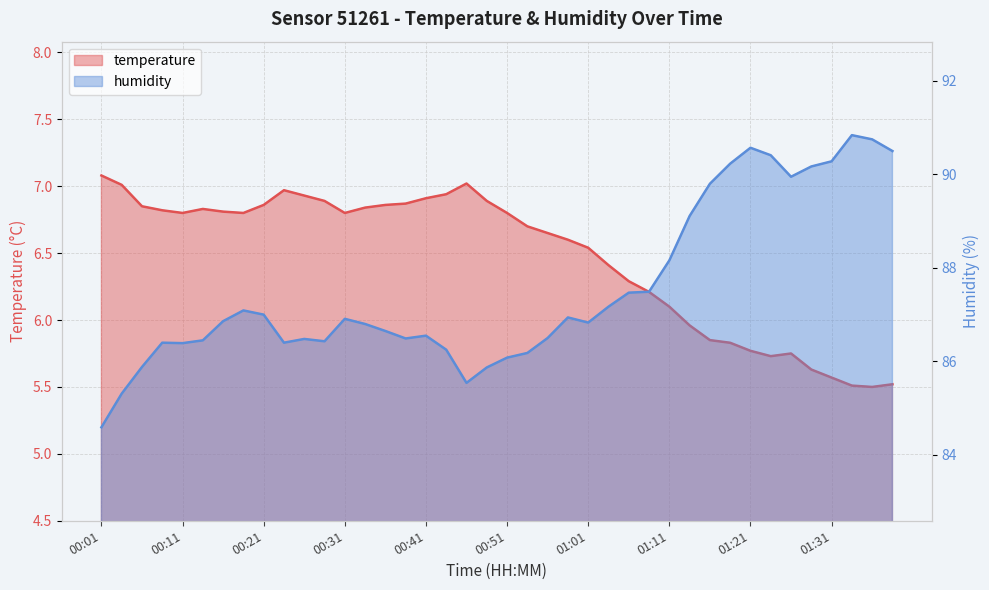

What is the value of the humidity point at the 26th from the left?

87.2